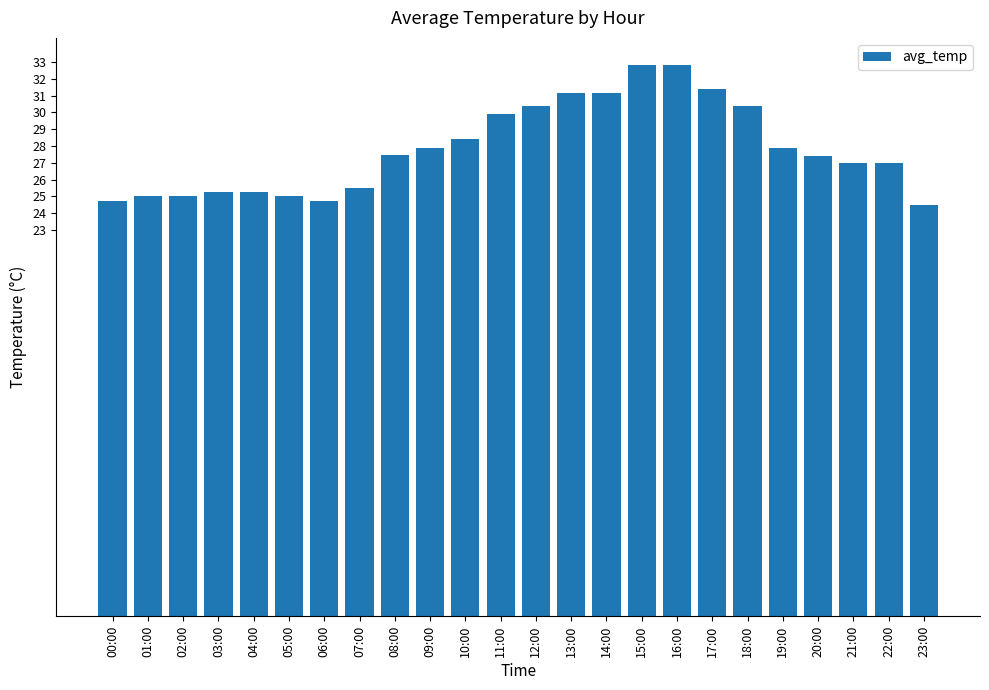

What is the smallest value displayed?

24.5